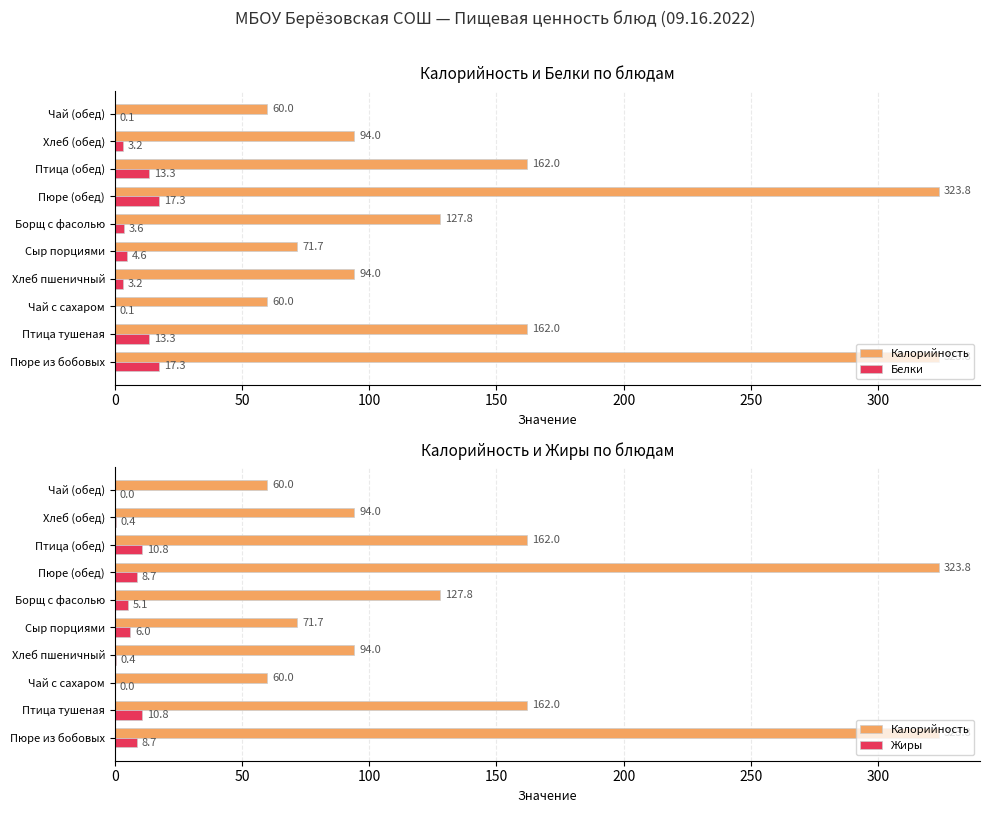

How many groups of bars are there?

10